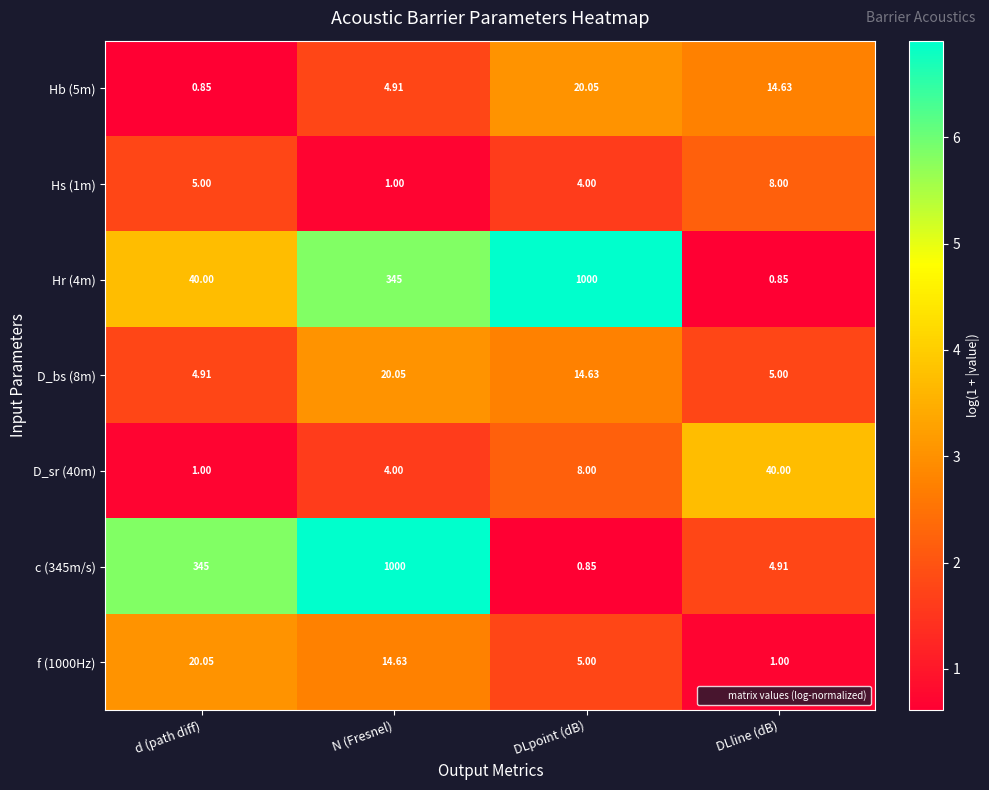

What is the total value across all series at d (path diff)?

416.8